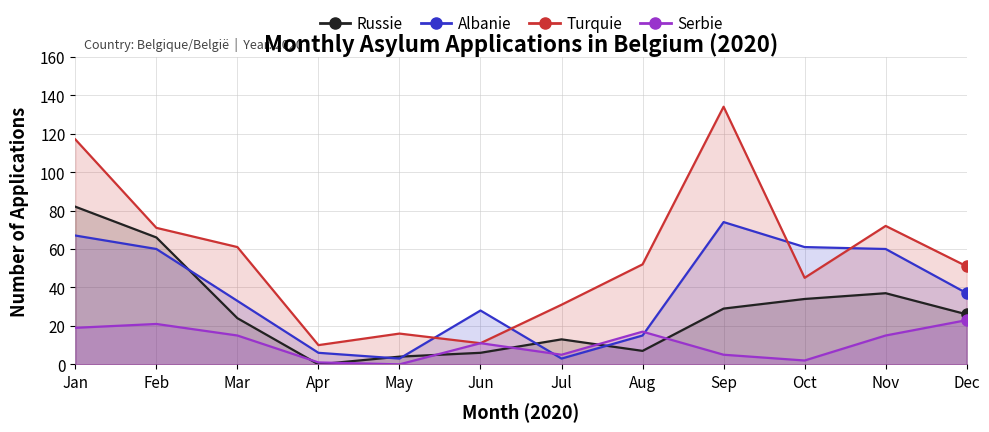

List the series in order of their peak value, highest first.

Turquie, Russie, Albanie, Serbie